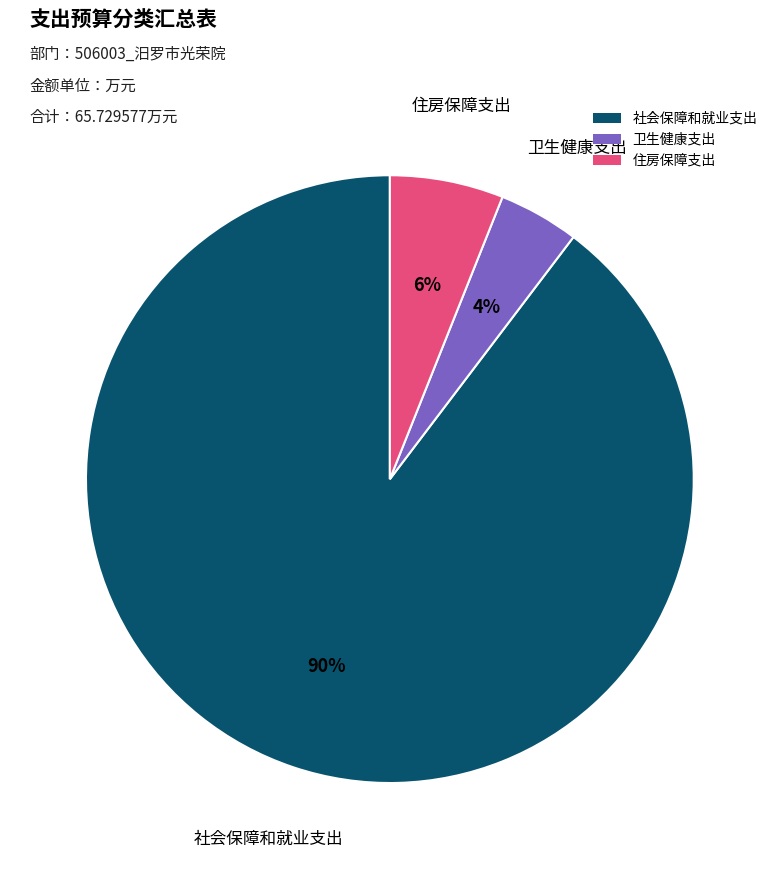

The 社会保障和就业支出 slice represents 99% of the pie. True or false?

False